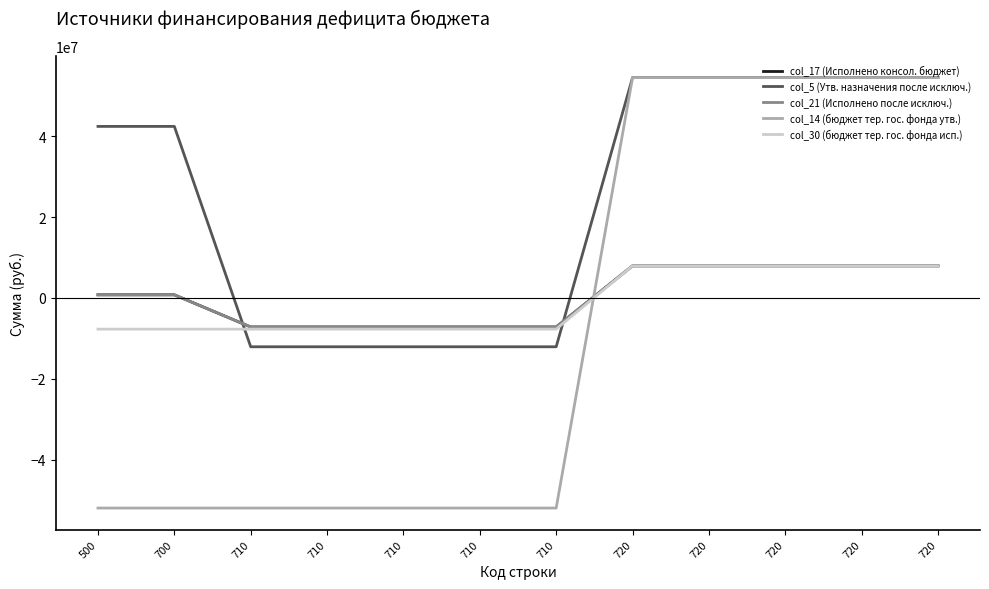

Does the chart display data point markers on the line(s)?

No